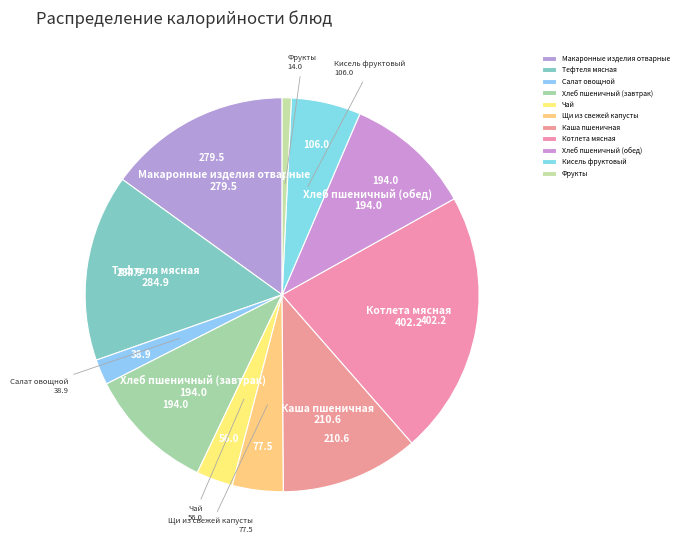

Does Хлеб пшеничный (завтрак) represent more than half of the total?

No